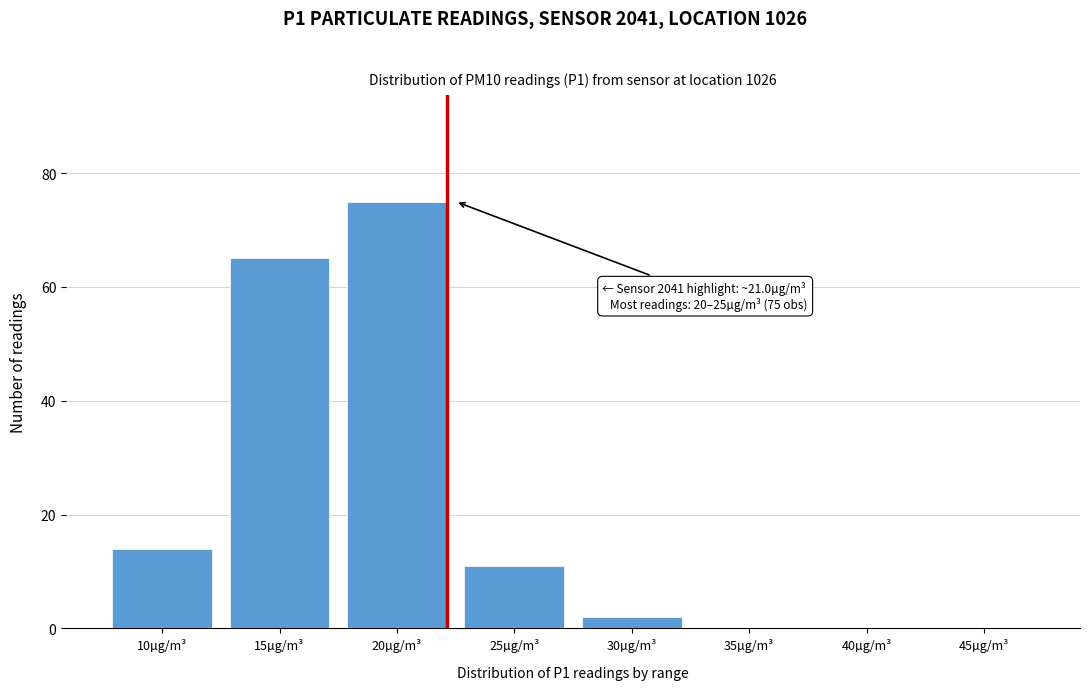

Reading left to right, what are all the values shown in this chart?

10µg/m³=14	15µg/m³=65	20µg/m³=75	25µg/m³=11	30µg/m³=2	35µg/m³=0	40µg/m³=0	45µg/m³=0